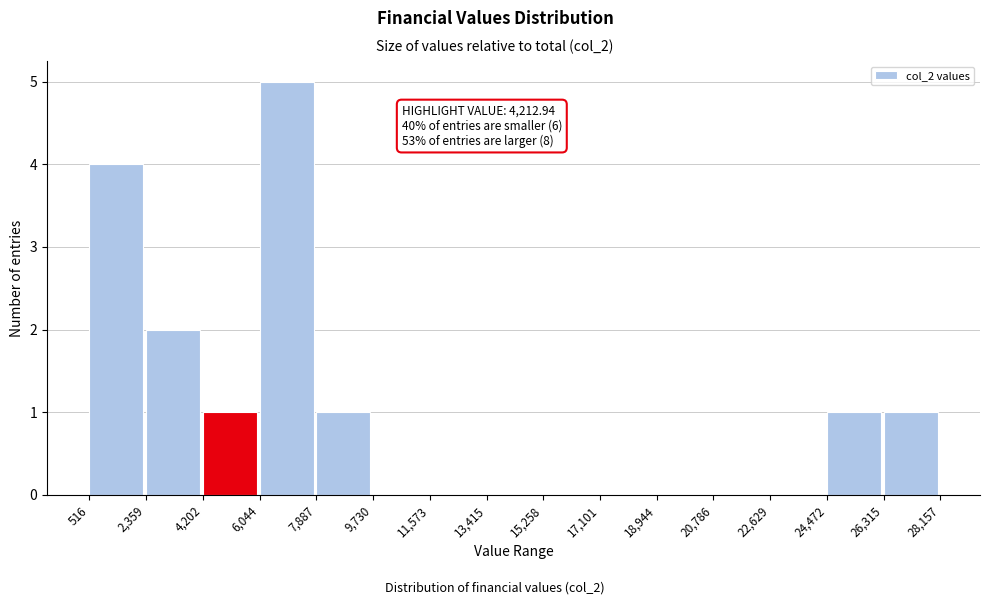

Over which range of the x-axis is the bar tallest?

6,044 to 7,887